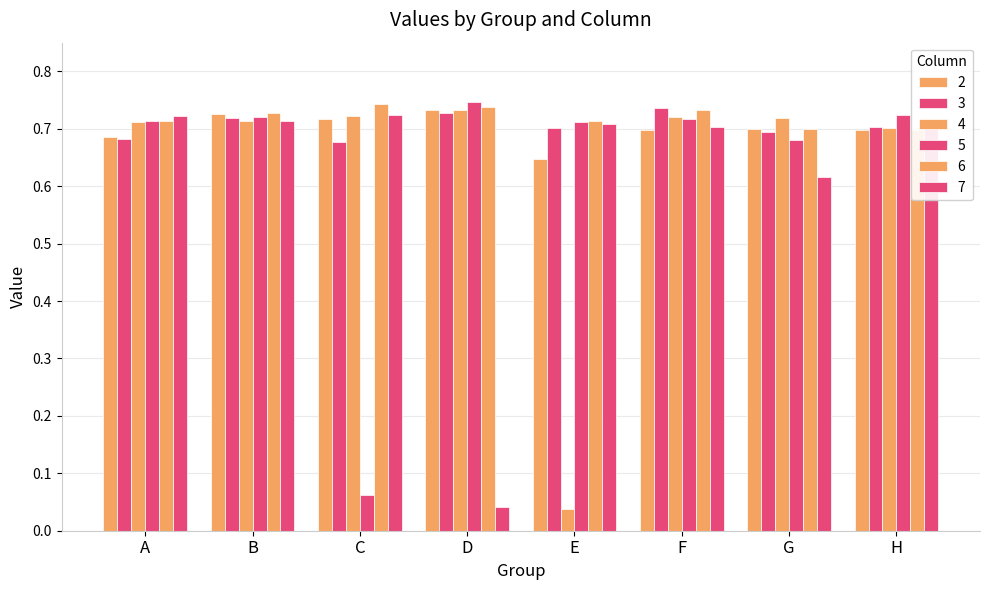

The value of 7 at H is 0.7. True or false?

True